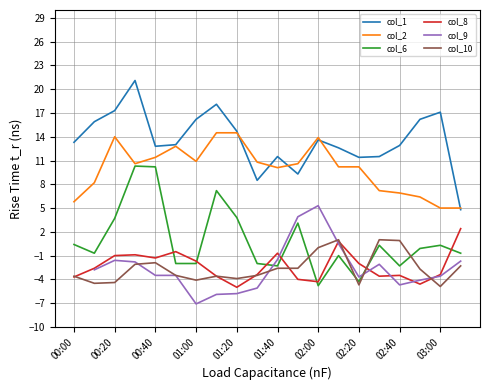

What are all the series names shown in the legend?

col_1, col_2, col_6, col_8, col_9, col_10